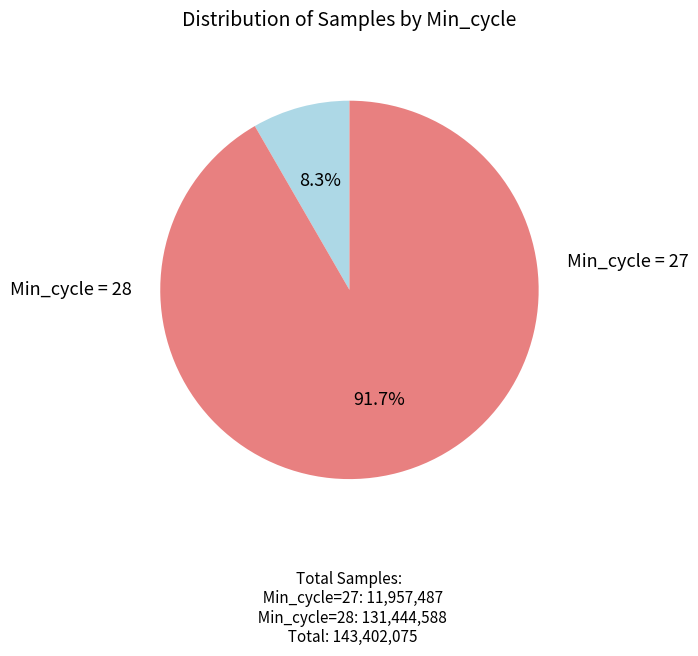

Does any single category account for the majority?

Yes